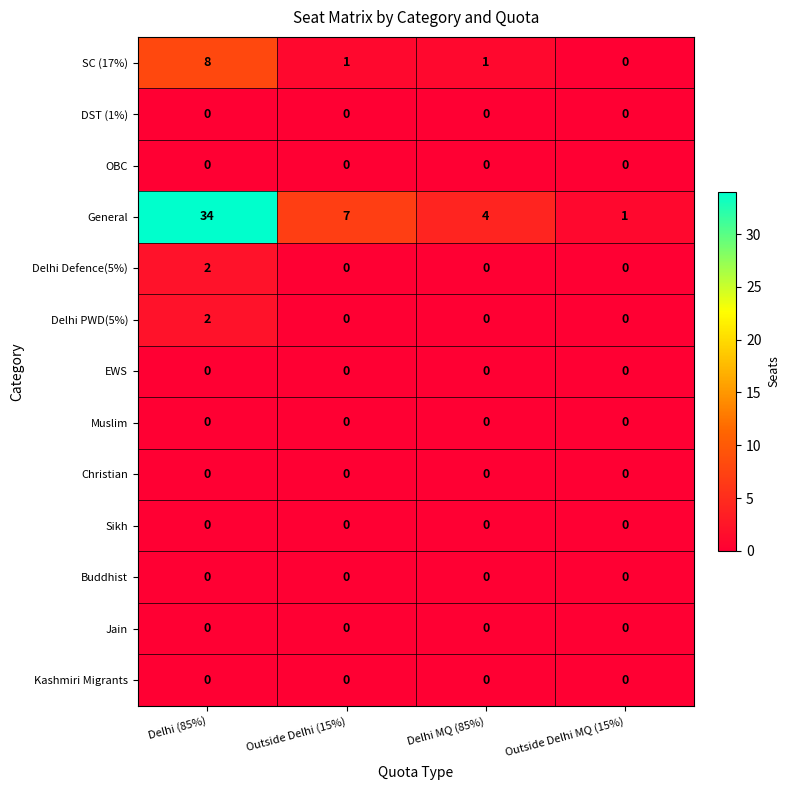

Which series has the widest spread of values?

General